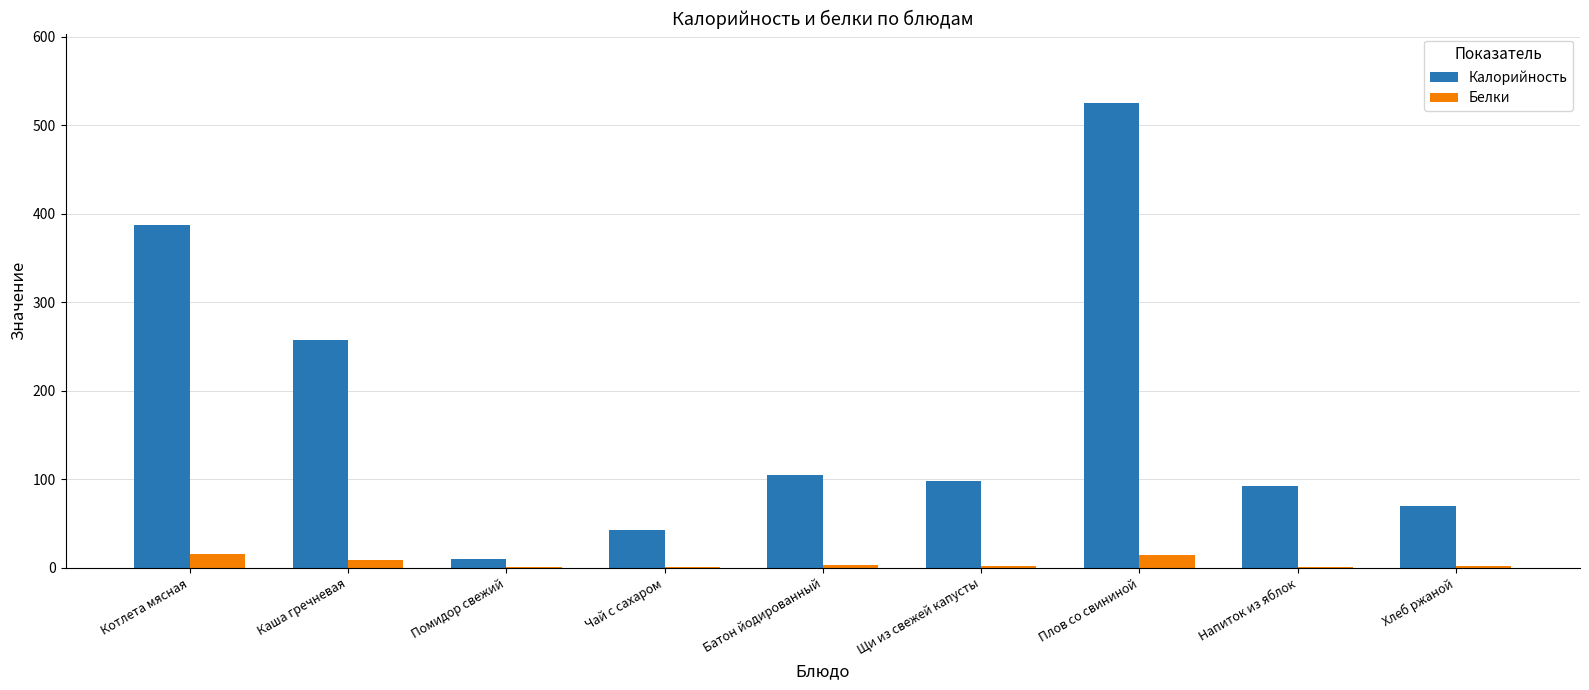

Which series has the largest total across all categories?

Калорийность